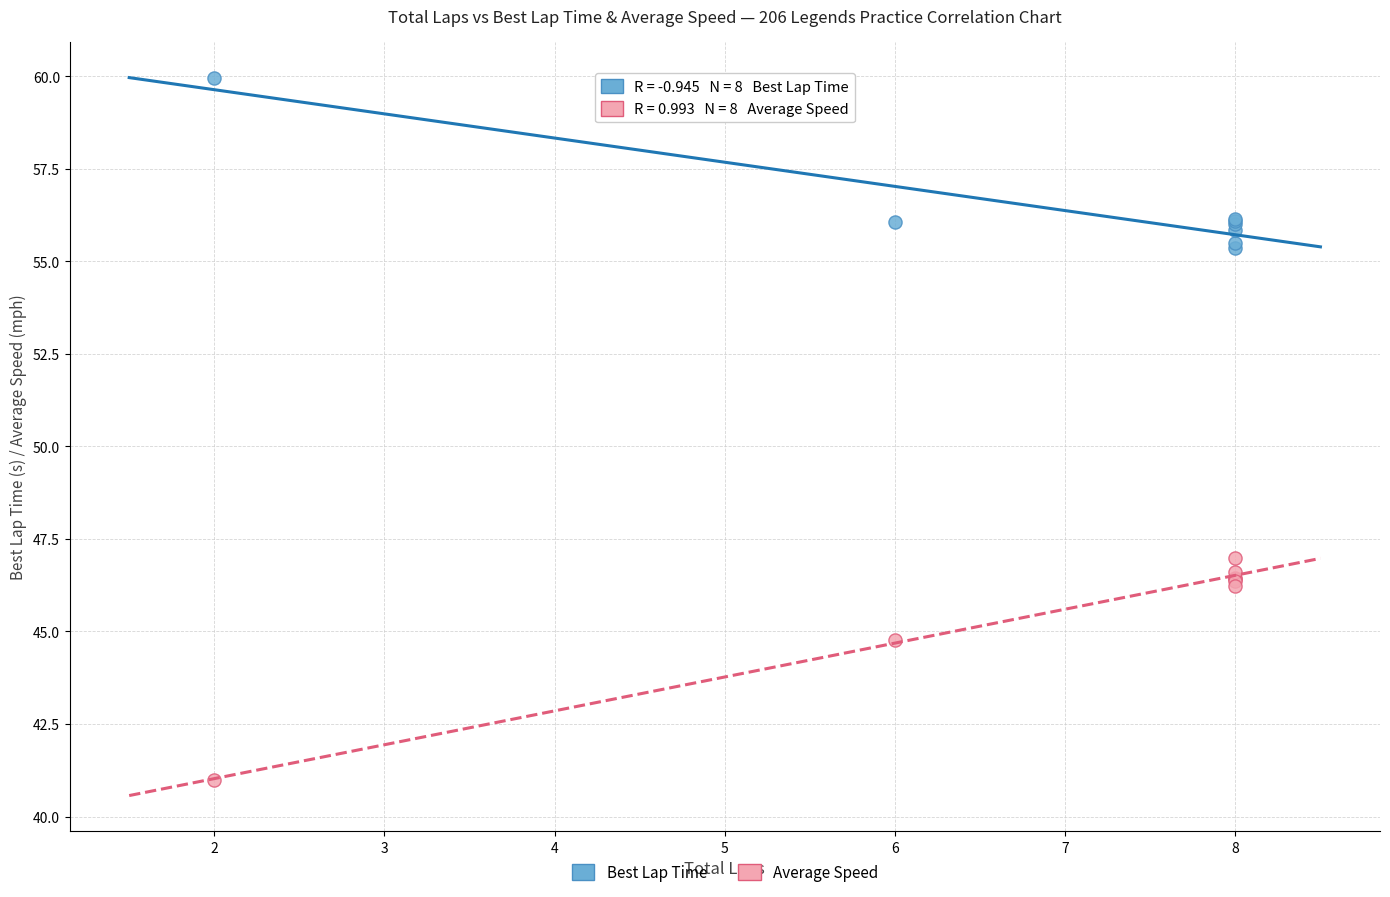

Which series contains the highest Y value?

Best Lap Time